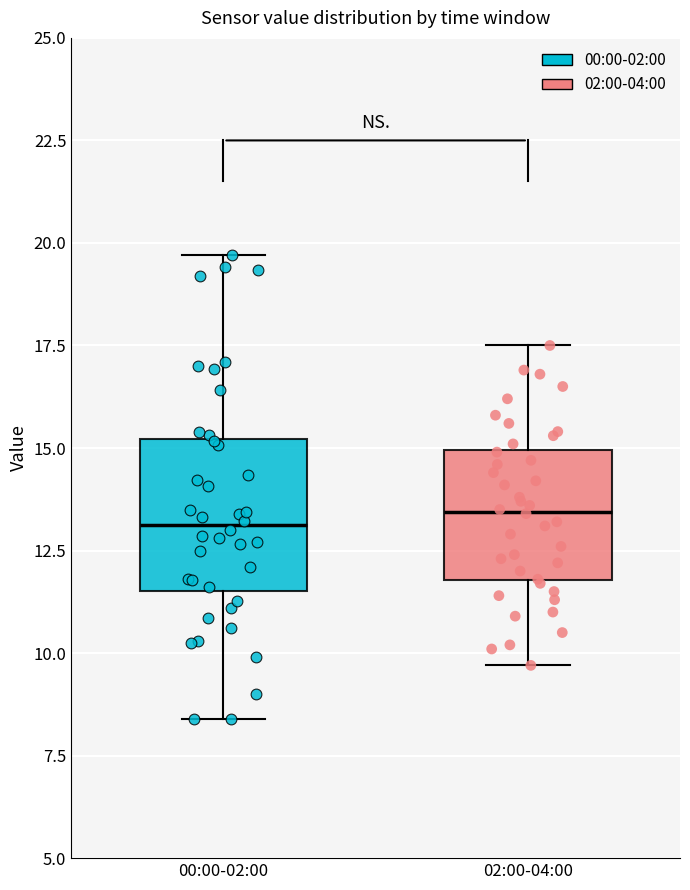

Reading left to right, read every box against the y-axis: the position of its median line, the range the box covers, and the ends of its whiskers. The values are not printed on the chart, so give them approximately, as read against the axis.

00:00-02:00: median 13.0, box 11.5 to 15.0, whiskers 8.5 to 19.5
02:00-04:00: median 13.5, box 12.0 to 15.0, whiskers 9.5 to 17.5